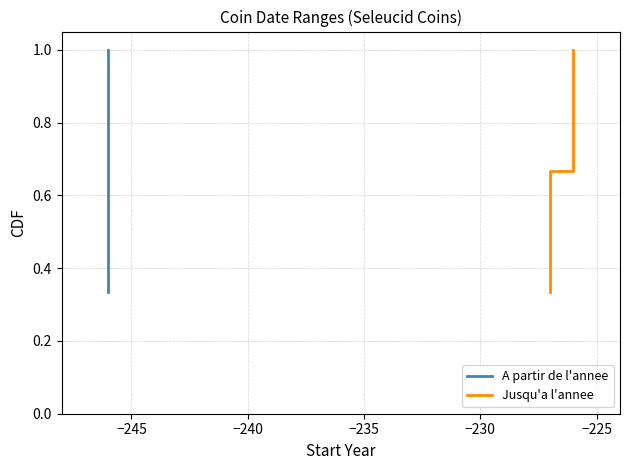

Rank the series by their maximum value, from lowest to highest.

A partir de l'annee, Jusqu'a l'annee